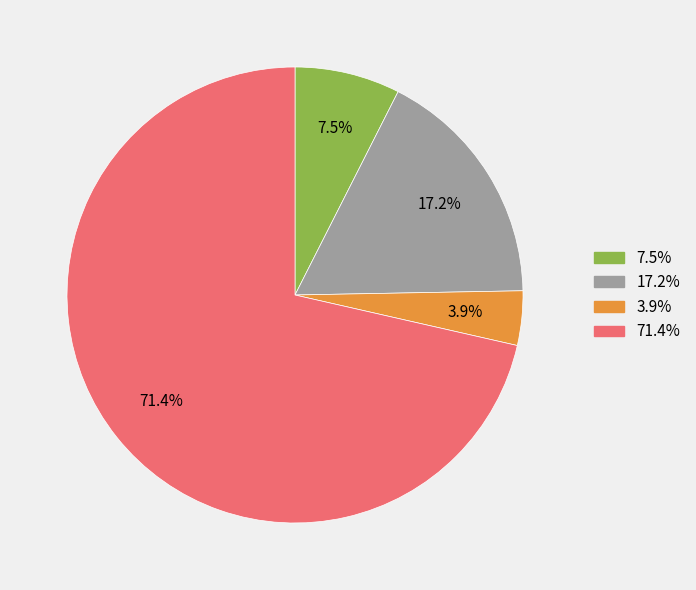

Does any single category account for the majority?

Yes